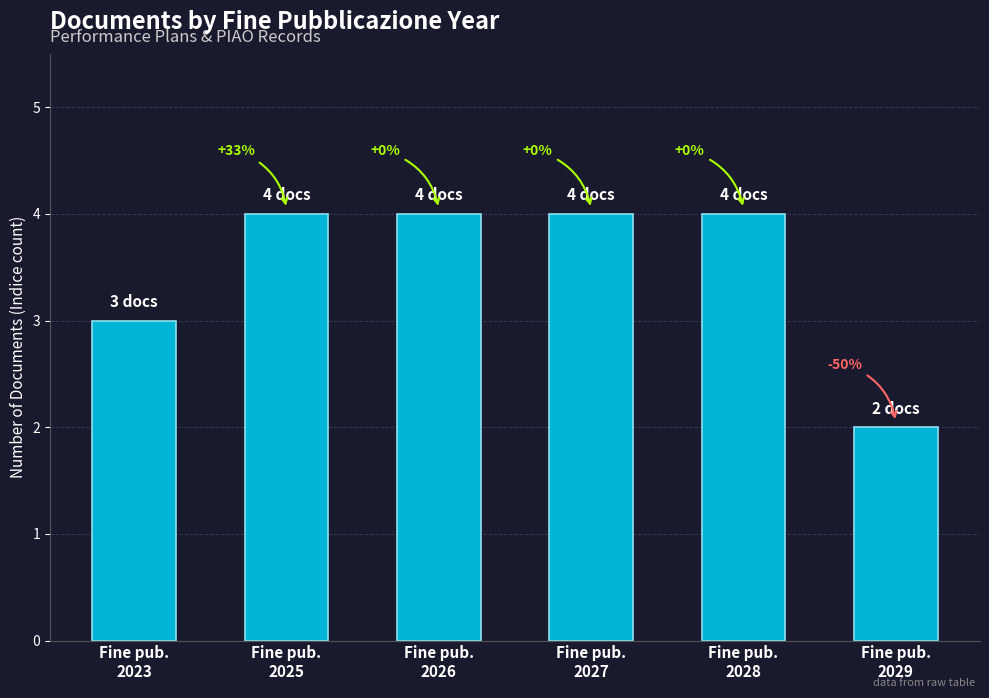

List the labels in order of value, largest first.

2025, 2026, 2027, 2028, 2023, 2029